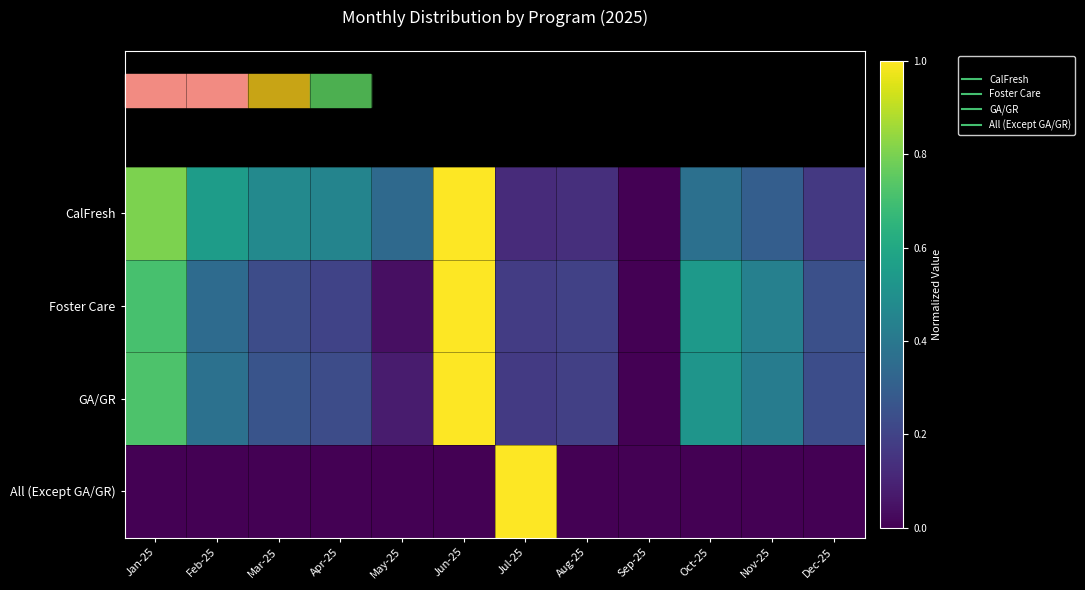

Which label corresponds to the smallest value in the chart?

Sep-25